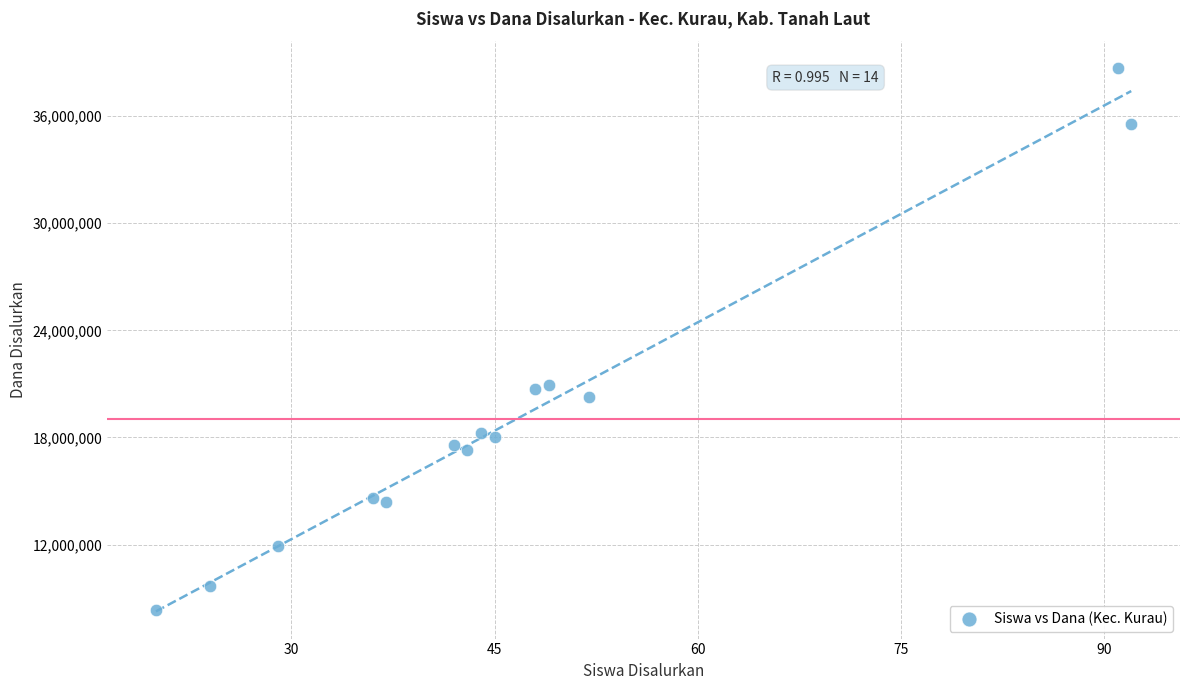

What is the range of Y values (max minus min)?

30375000